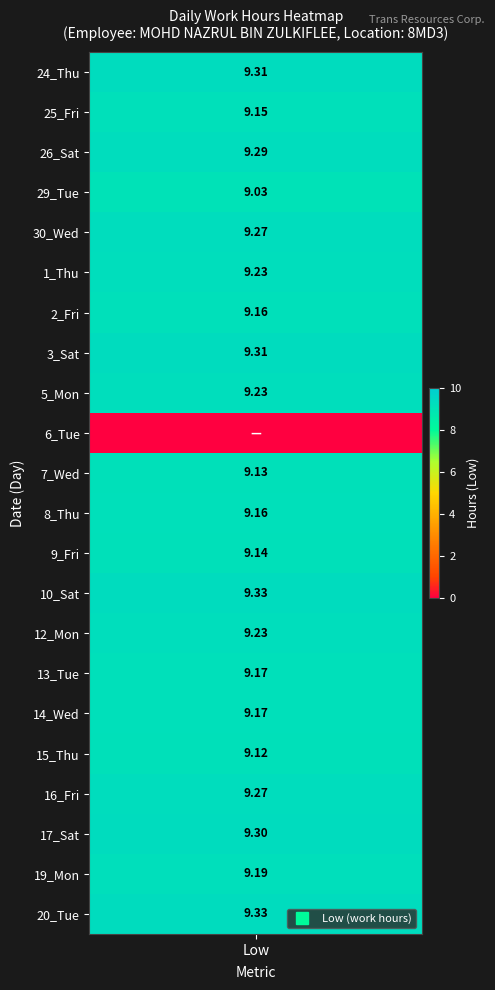

Between 0 and 1, which series saw the biggest shift?

10_Sat